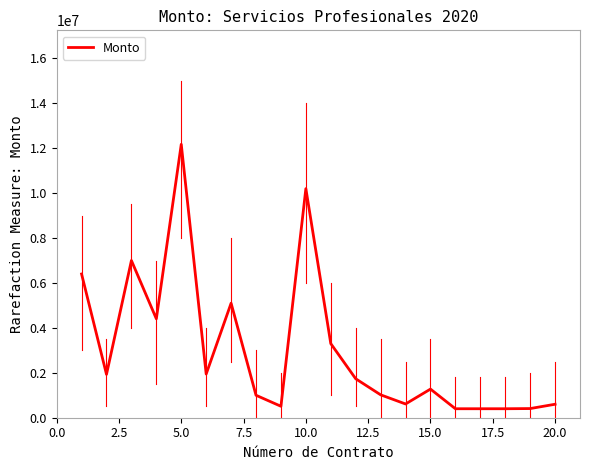

What is the difference between the maximum and minimum values?

11774450